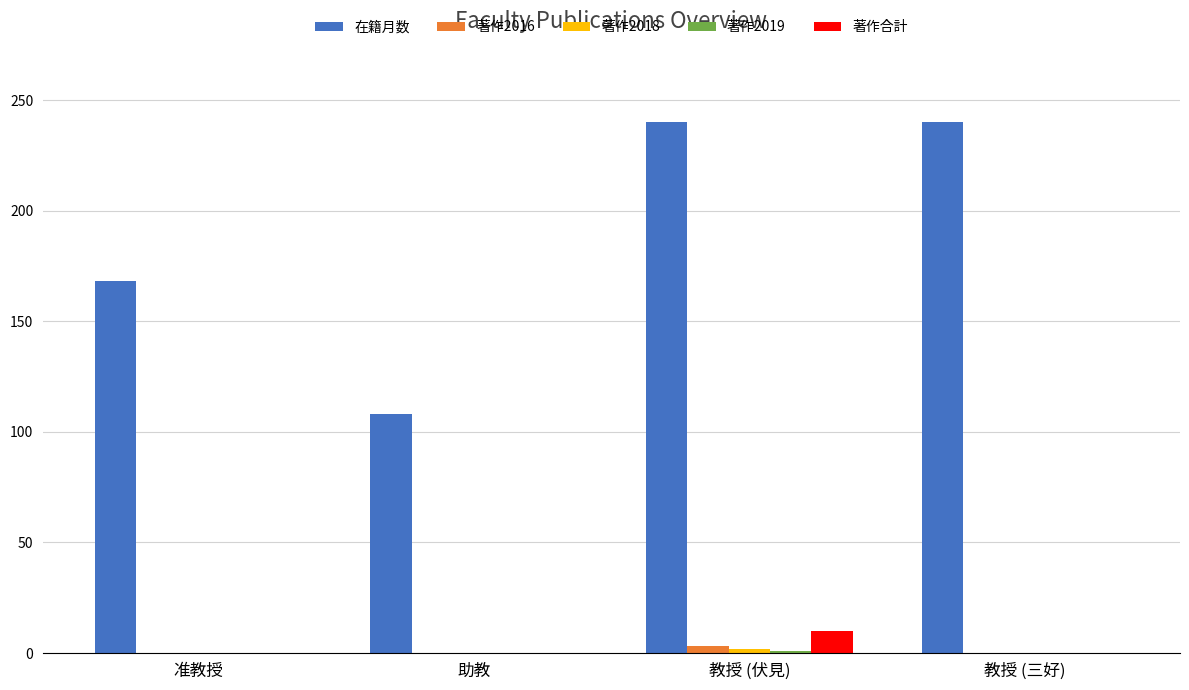

Which series changed the most between 准教授 and 教授 (伏見)?

在籍月数